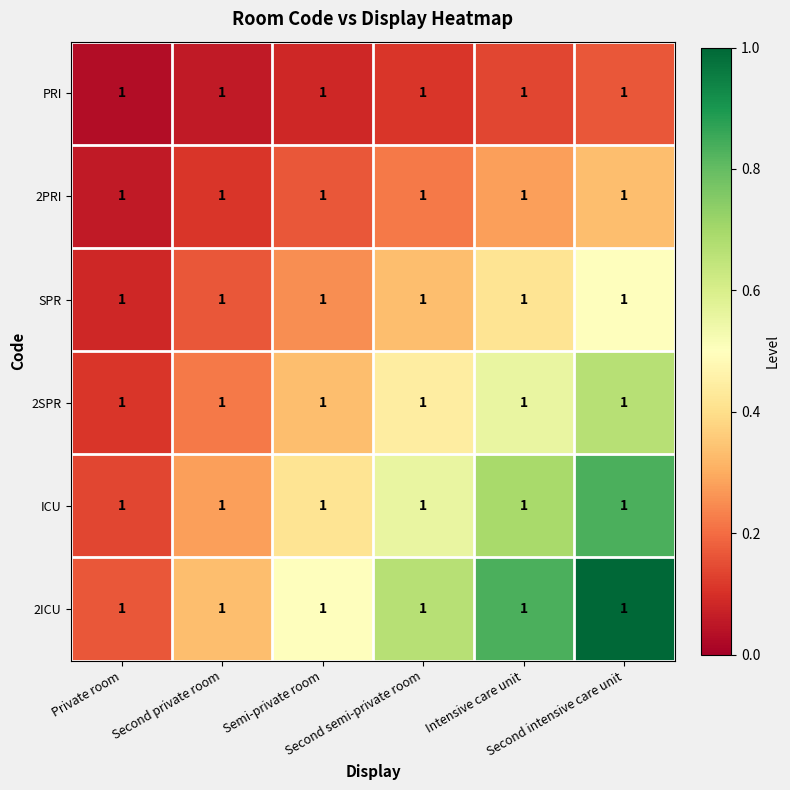

What is the approximate value of 2ICU at Semi-private room?

0.5